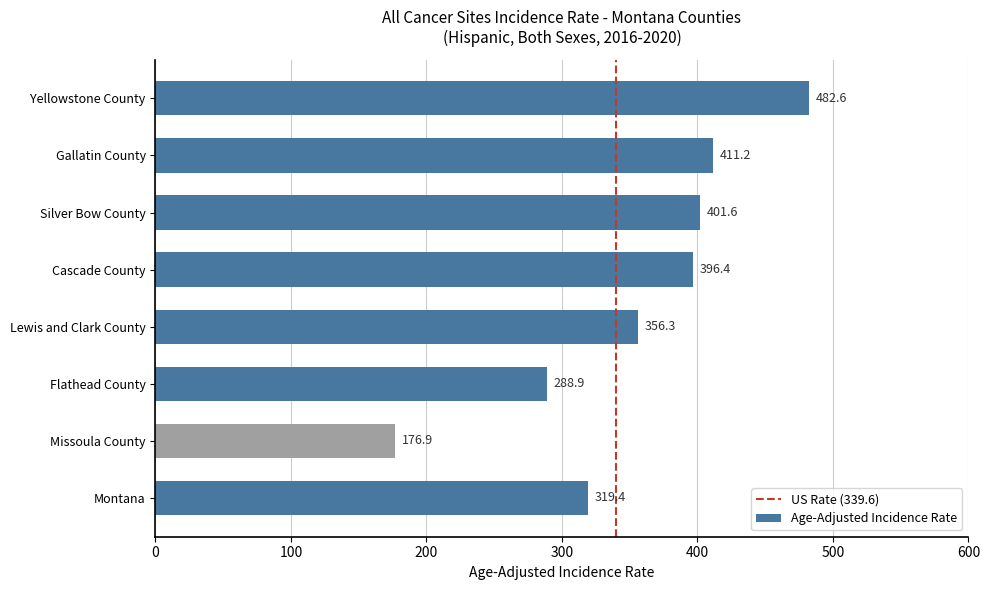

Reading bottom to top, what are all the values shown in this chart?

319.4	176.9	288.9	356.3	396.4	401.6	411.2	482.6